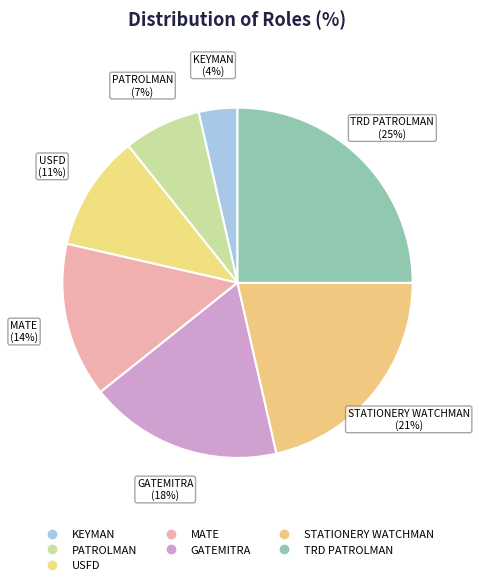

Does MATE account for over 50% of the chart?

No